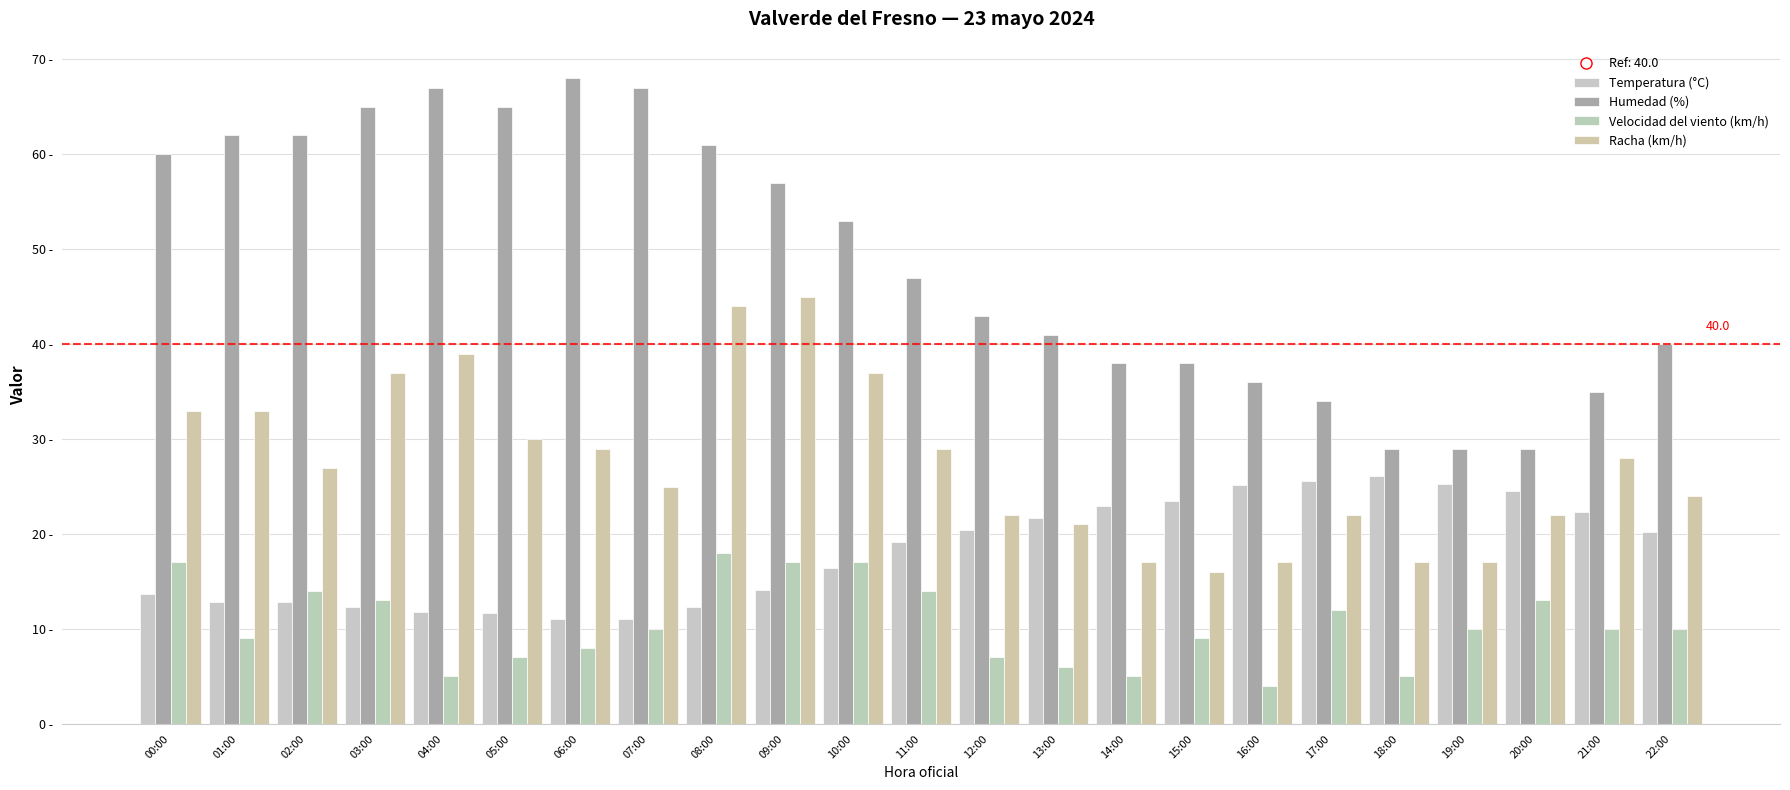

At 22:00, list the series in order from smallest to largest.

Velocidad del viento (km/h), Temperatura (°C), Racha (km/h), Humedad (%)